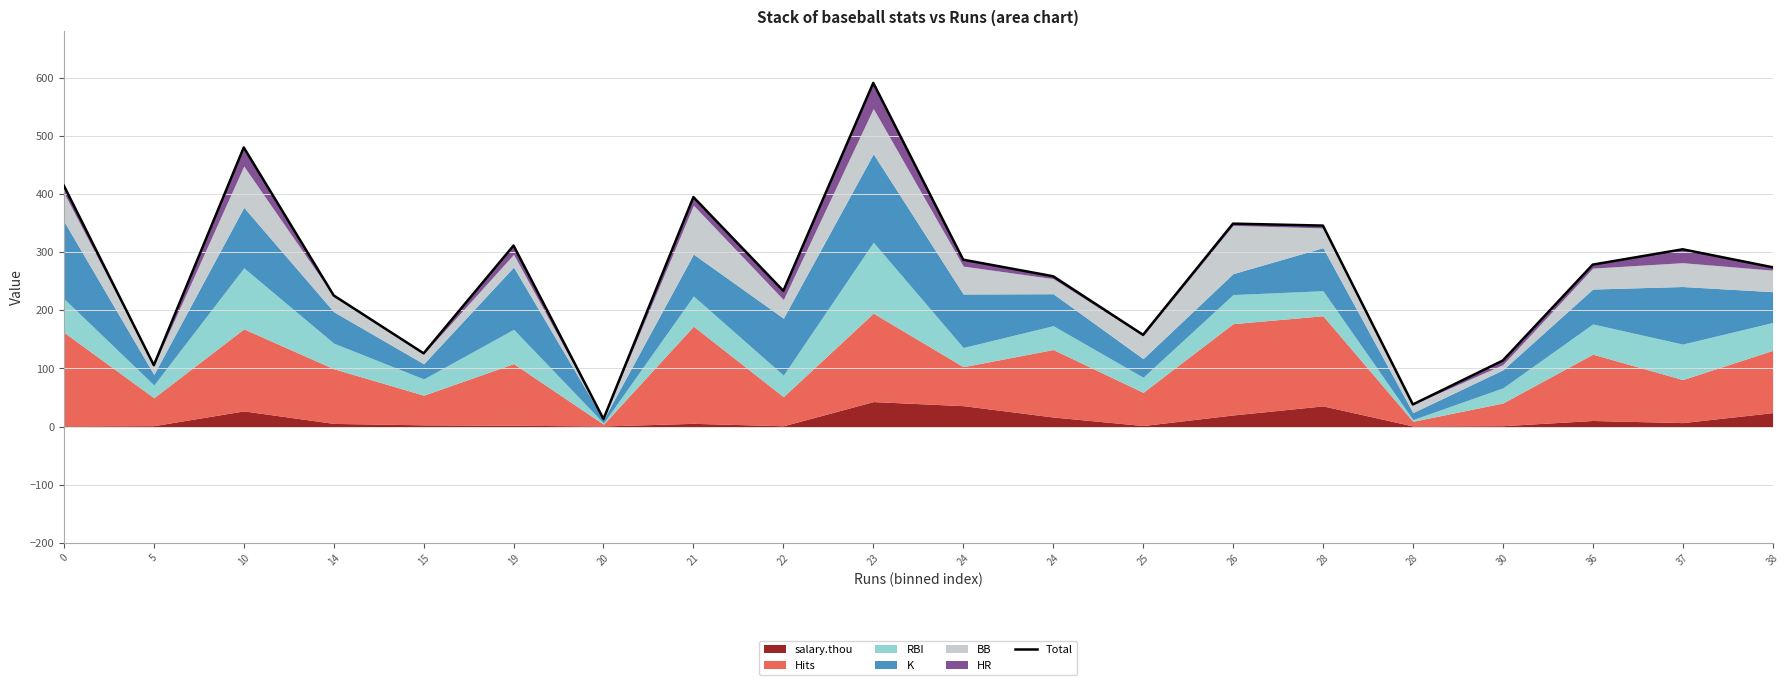

What is the value of the 10th point from the left?

591.0